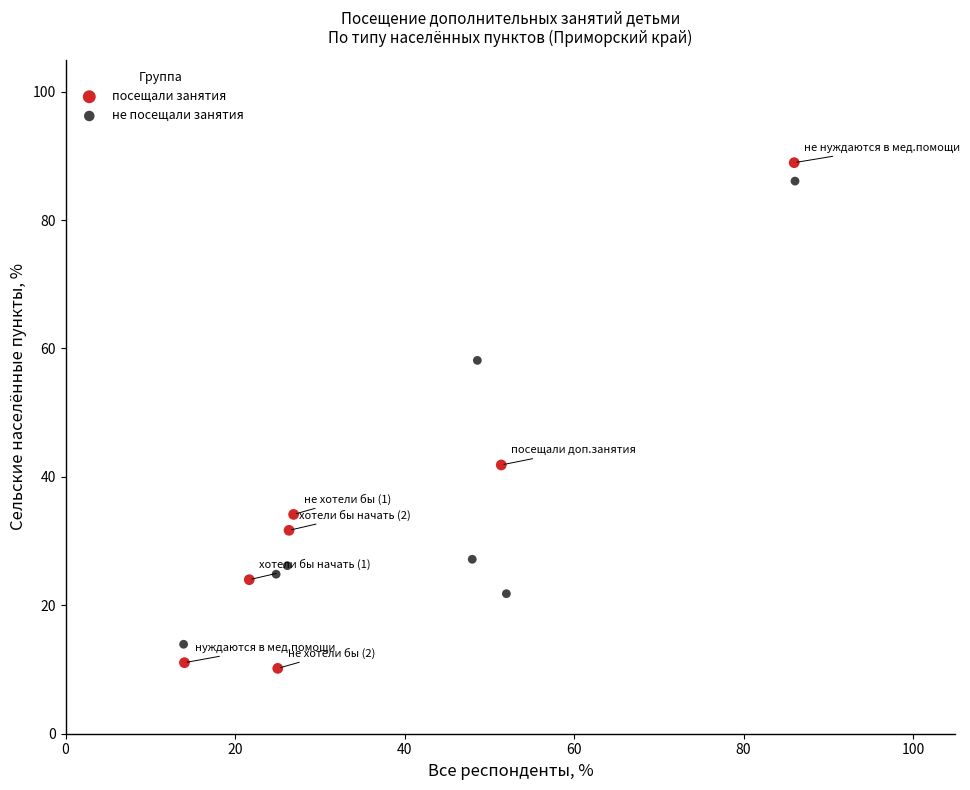

Which series reaches the maximum Y coordinate?

посещали занятия